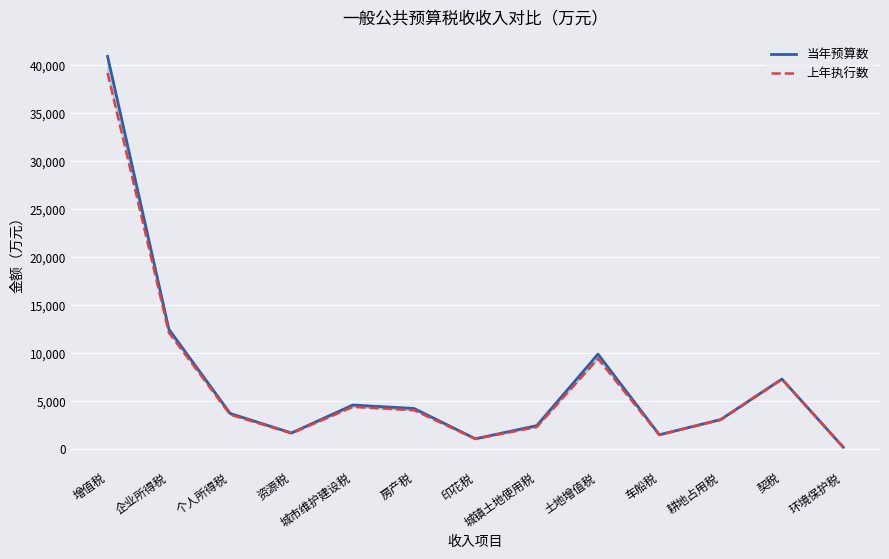

What is the label of the 5th point from the right?

土地增值税